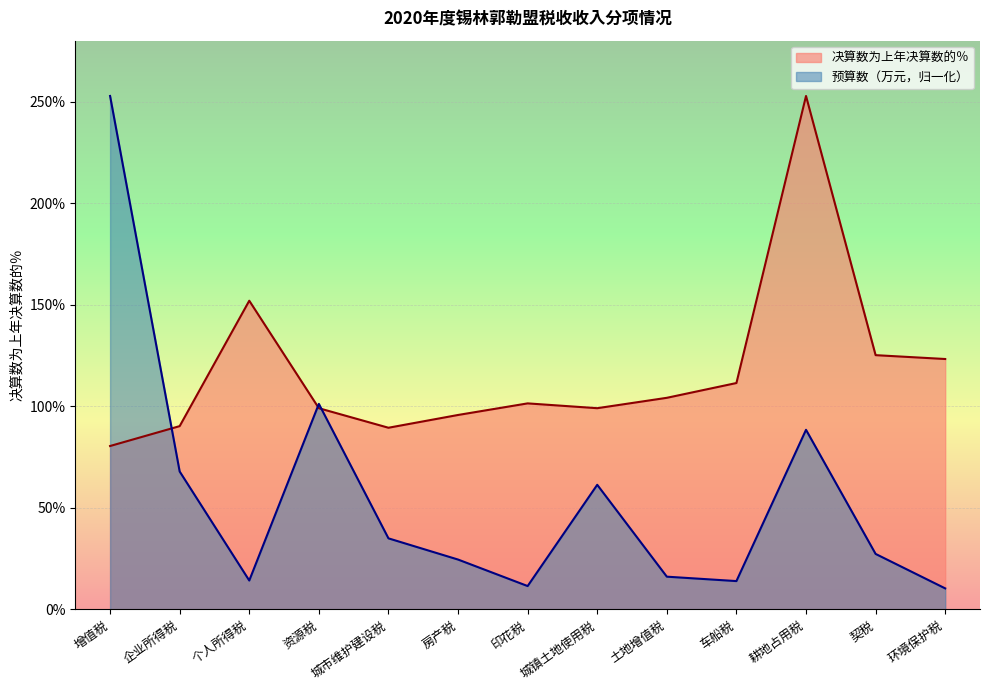

How many lines are shown in the chart?

2